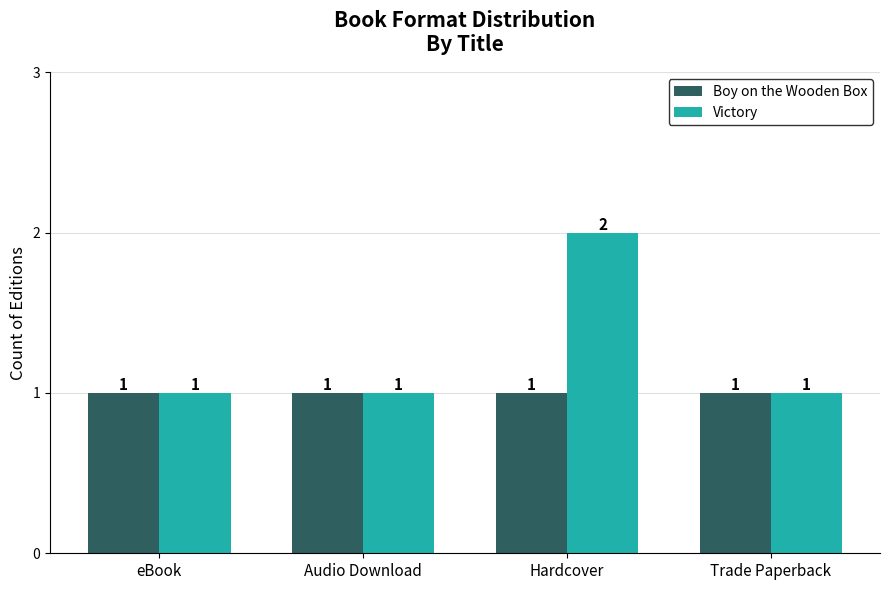

Count the number of categories in the chart.

4